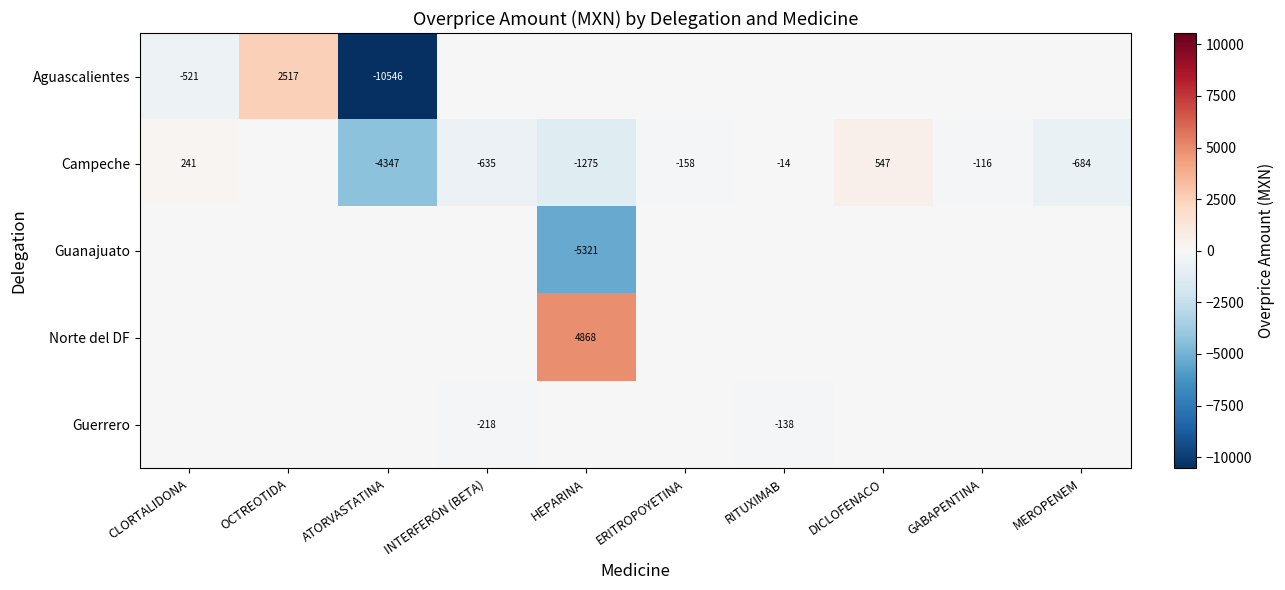

True or false: Campeche has a value of -116 at GABAPENTINA.

True